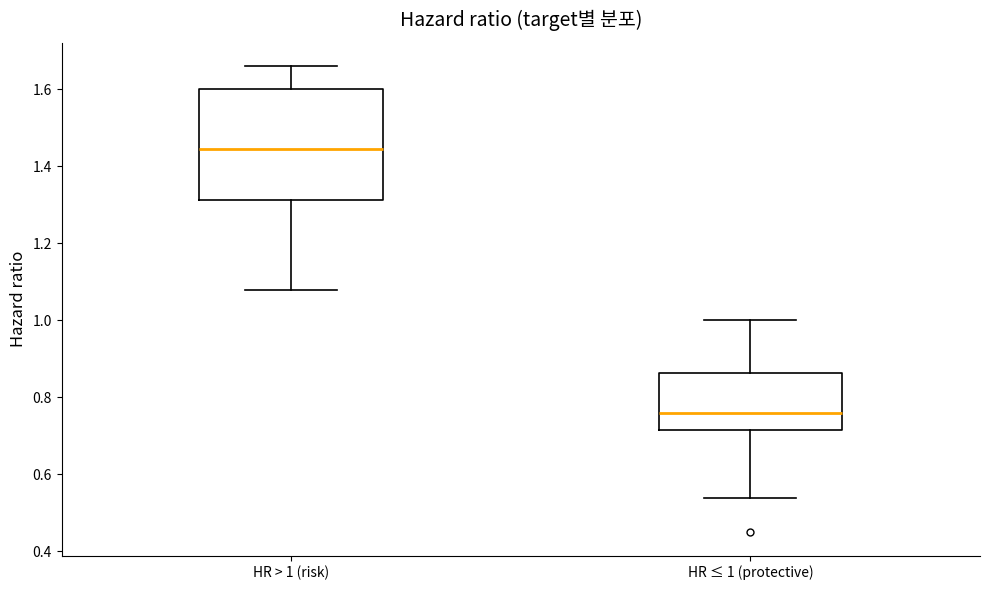

Which box has the highest median line?

HR > 1 (risk)